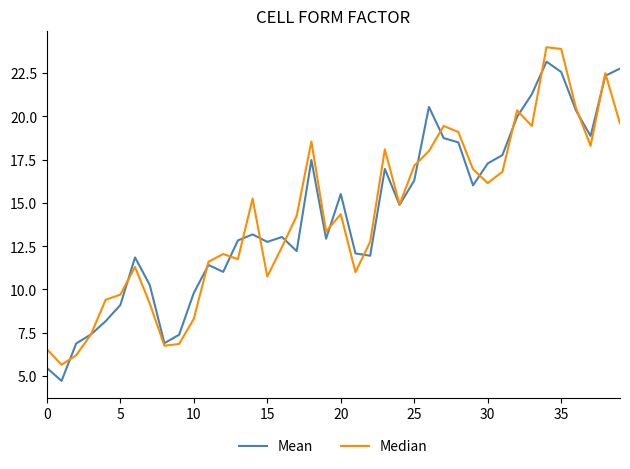

Does the chart display data point markers on the line(s)?

No